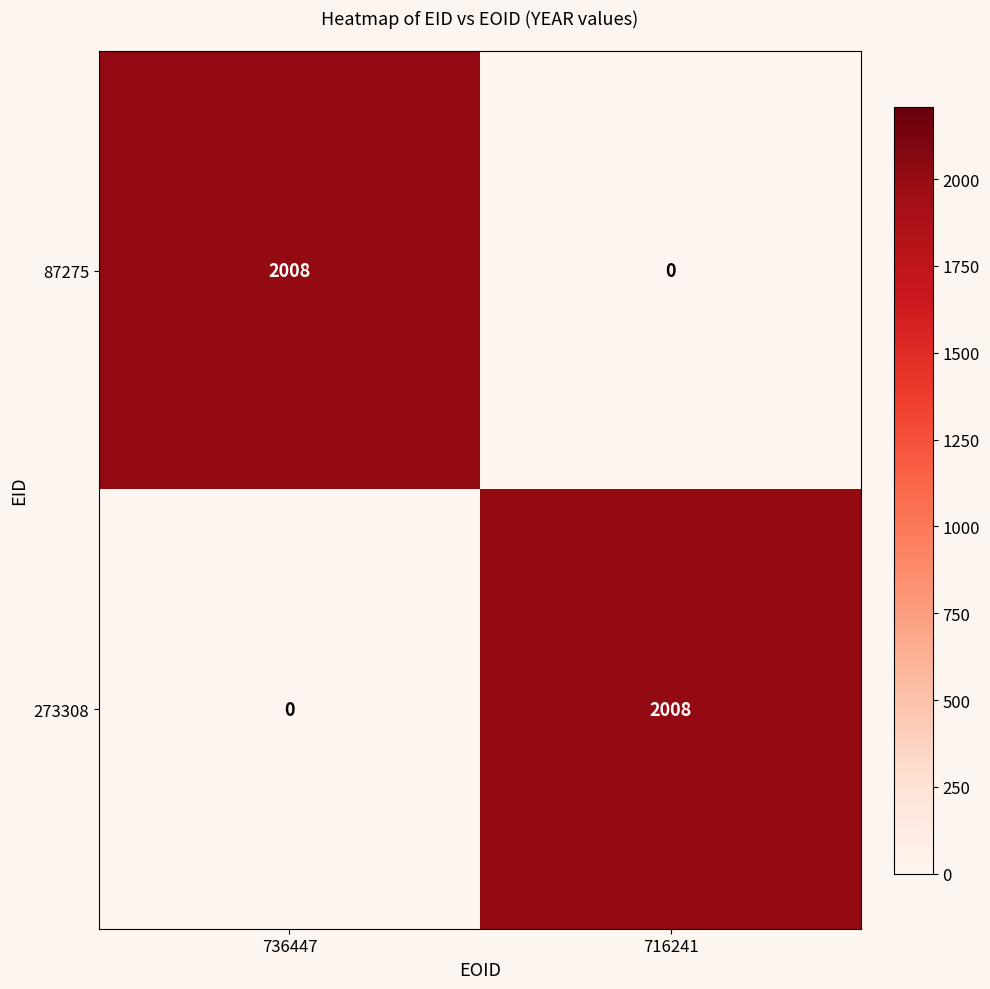

What is the sum of all 87275 values?

2008